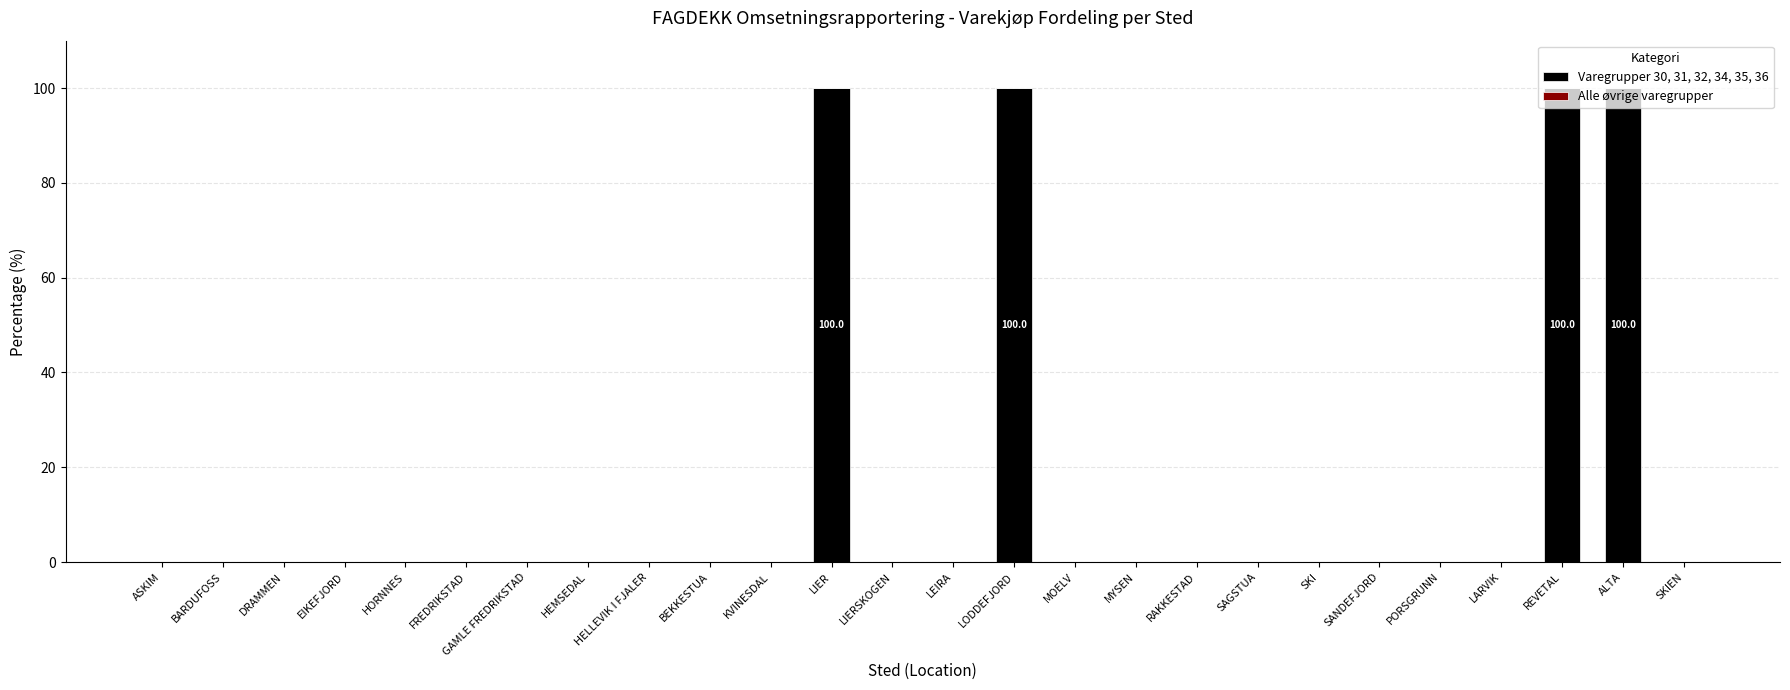

What is the sum of all values?

400